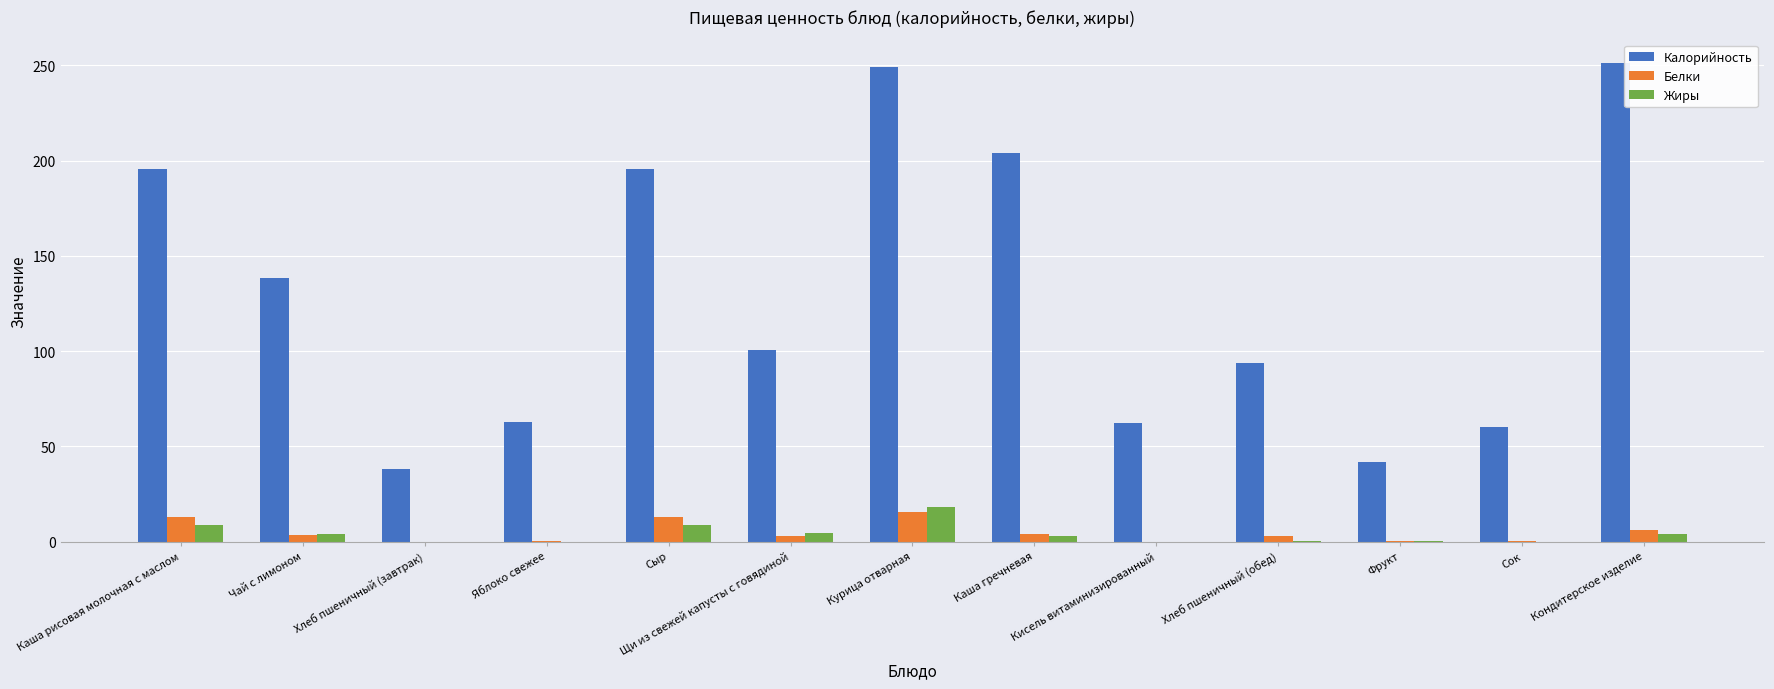

The value of Белки at Сок is 0.1. True or false?

True